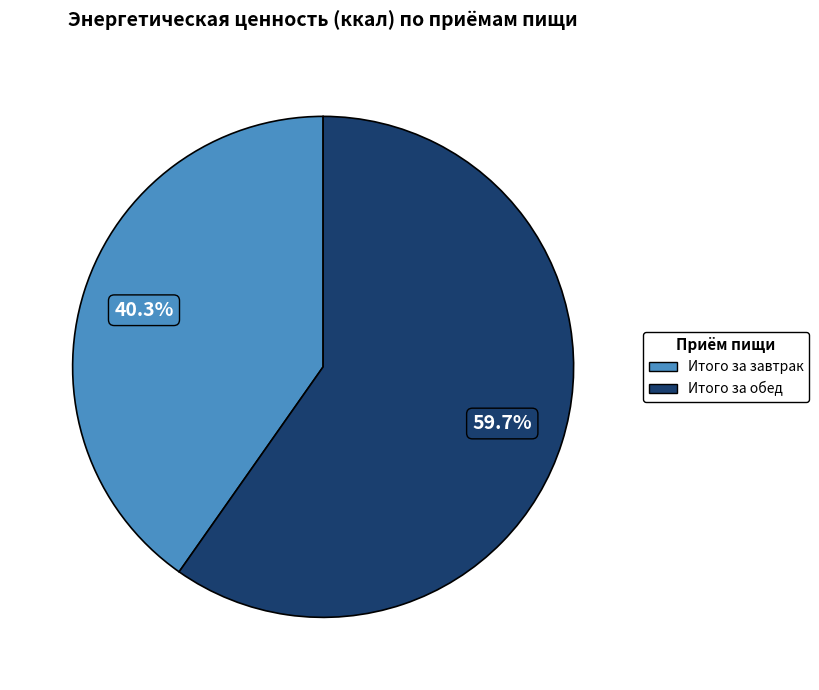

How many slices are in this pie chart?

2